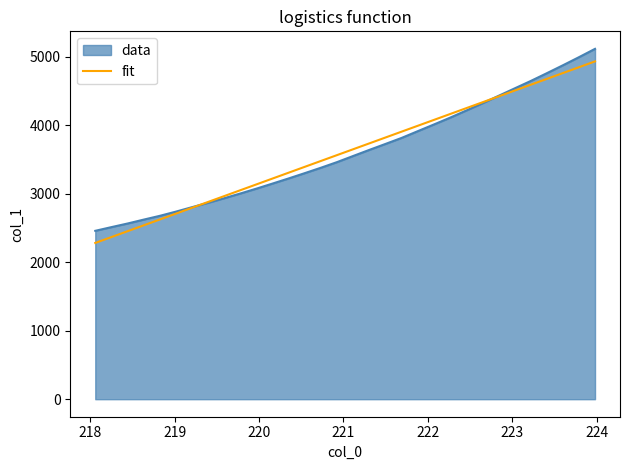

What is the greatest value displayed?

5116.1